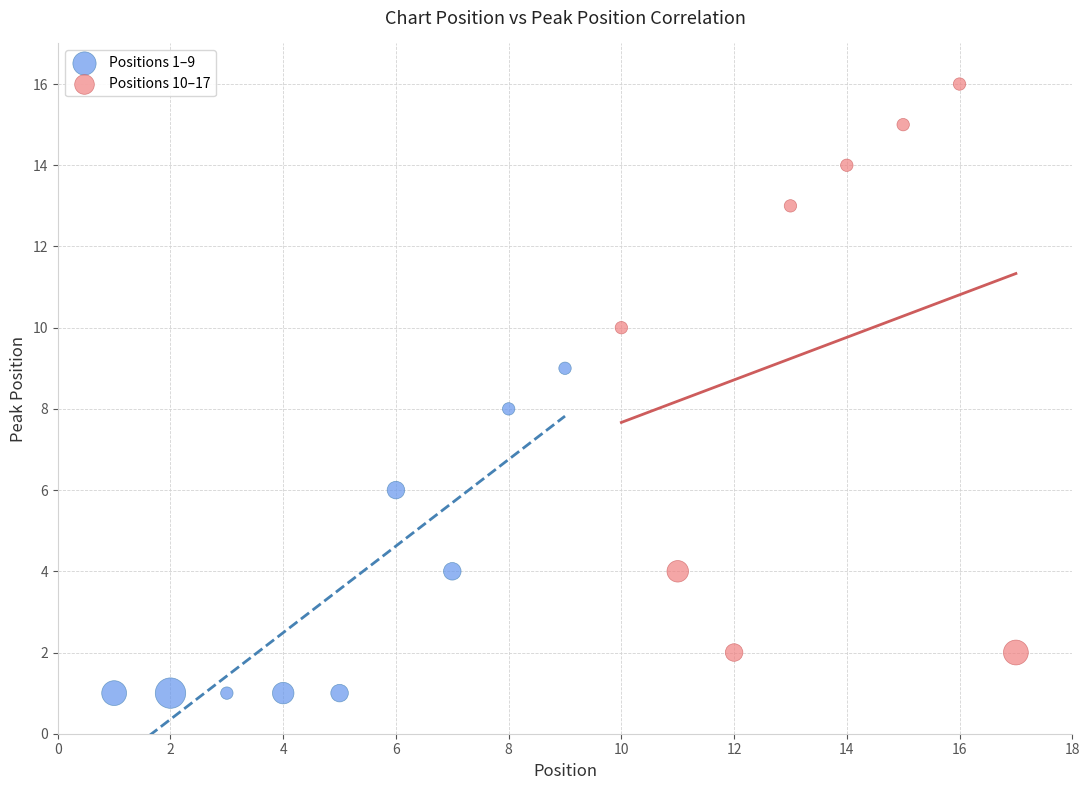

What are all the series names shown in the legend?

Positions 1–9, Positions 10–17